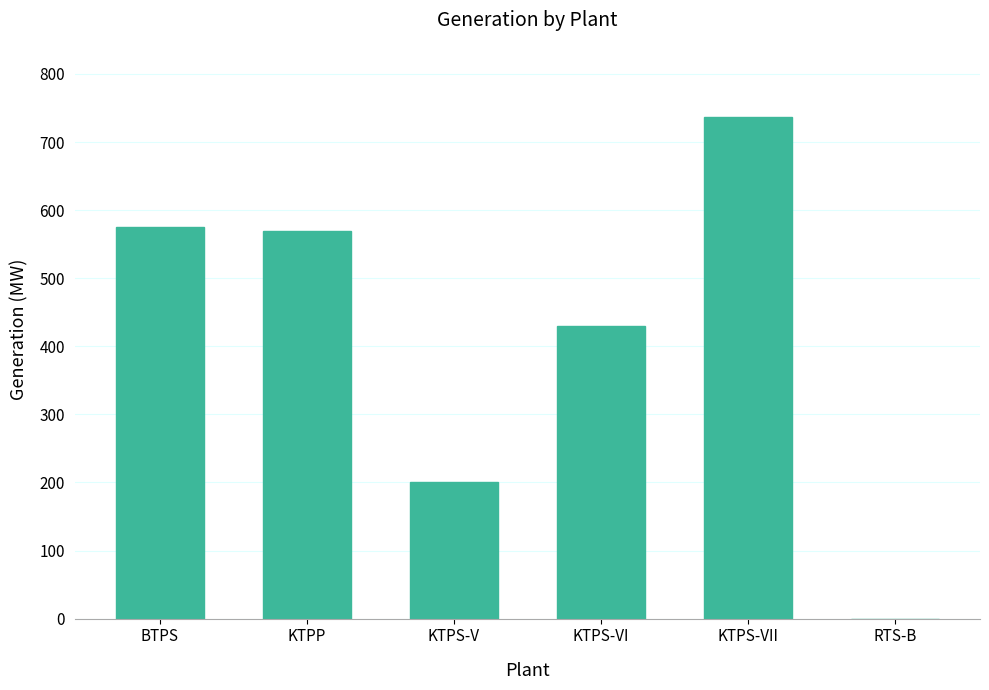

What is the change in value from KTPP to KTPS-V?

-370